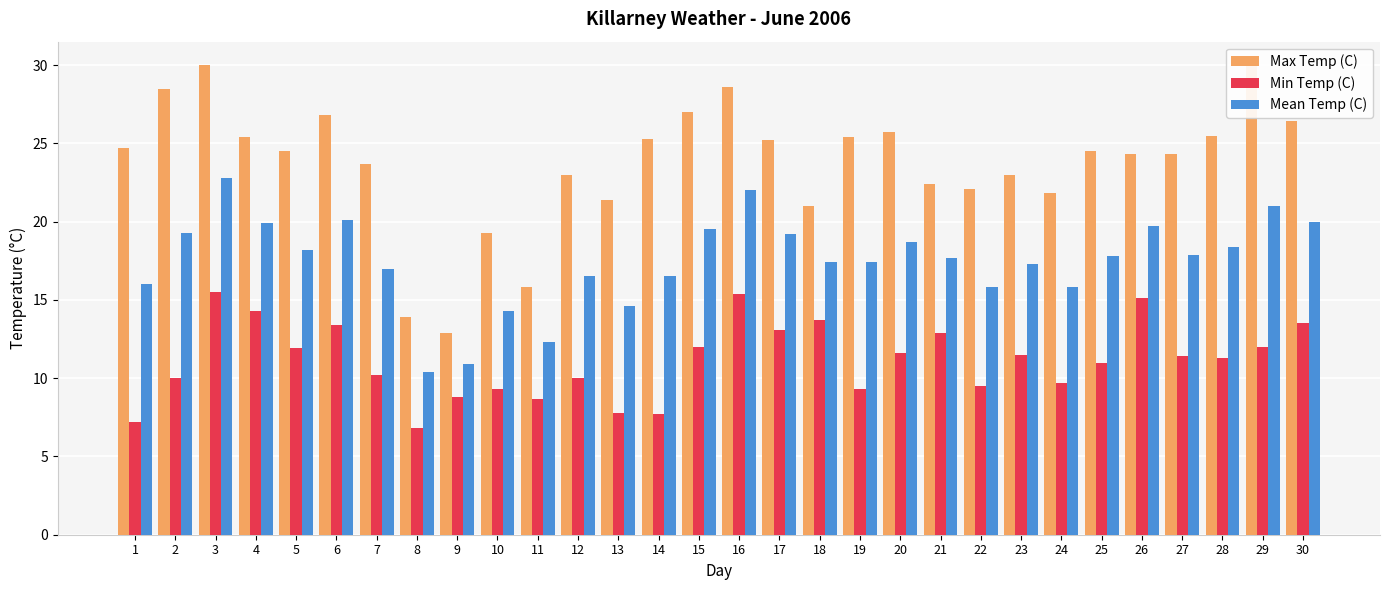

Reading left to right, extract all data points from this chart.

Max Temp (C): 24.7	28.5	30.0	25.4	24.5	26.8	23.7	13.9	12.9	19.3	15.8	23.0	21.4	25.3	27.0	28.6	25.2	21.0	25.4	25.7	22.4	22.1	23.0	21.8	24.5	24.3	24.3	25.5	30.0	26.4
Min Temp (C): 7.2	10.0	15.5	14.3	11.9	13.4	10.2	6.8	8.8	9.3	8.7	10.0	7.8	7.7	12.0	15.4	13.1	13.7	9.3	11.6	12.9	9.5	11.5	9.7	11.0	15.1	11.4	11.3	12.0	13.5
Mean Temp (C): 16.0	19.3	22.8	19.9	18.2	20.1	17.0	10.4	10.9	14.3	12.3	16.5	14.6	16.5	19.5	22.0	19.2	17.4	17.4	18.7	17.7	15.8	17.3	15.8	17.8	19.7	17.9	18.4	21.0	20.0